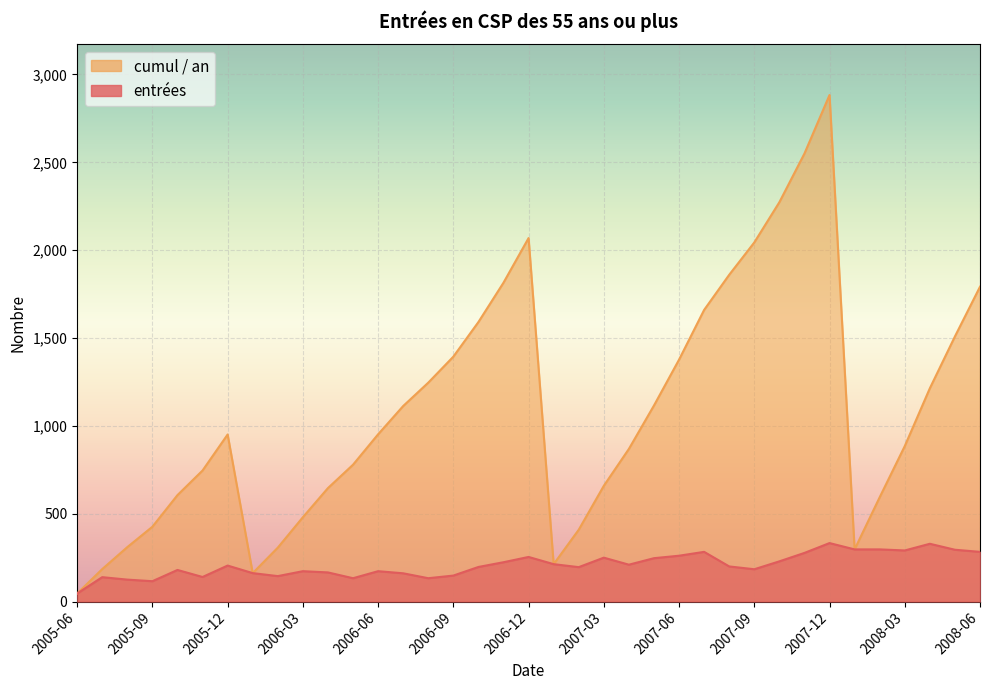

Reading left to right, transcribe all the data shown in this chart.

entrées: 2005-06=46	2005-07=139	2005-08=125	2005-09=116	2005-10=180	2005-11=140	2005-12=205	2006-01=162	2006-02=145	2006-03=173	2006-04=166	2006-05=133	2006-06=173	2006-07=161	2006-08=133	2006-09=148	2006-10=197	2006-11=224	2006-12=254	2007-01=213	2007-02=196	2007-03=250	2007-04=210	2007-05=247	2007-06=261	2007-07=283	2007-08=200	2007-09=184	2007-10=229	2007-11=277	2007-12=333	2008-01=297	2008-02=297	2008-03=291	2008-04=329	2008-05=295	2008-06=283
cumul / an: 2005-06=46	2005-07=185	2005-08=310	2005-09=426	2005-10=606	2005-11=746	2005-12=951	2006-01=162	2006-02=307	2006-03=480	2006-04=646	2006-05=779	2006-06=952	2006-07=1113	2006-08=1246	2006-09=1394	2006-10=1591	2006-11=1815	2006-12=2069	2007-01=213	2007-02=409	2007-03=659	2007-04=869	2007-05=1116	2007-06=1377	2007-07=1660	2007-08=1860	2007-09=2044	2007-10=2273	2007-11=2550	2007-12=2883	2008-01=297	2008-02=594	2008-03=885	2008-04=1214	2008-05=1509	2008-06=1792